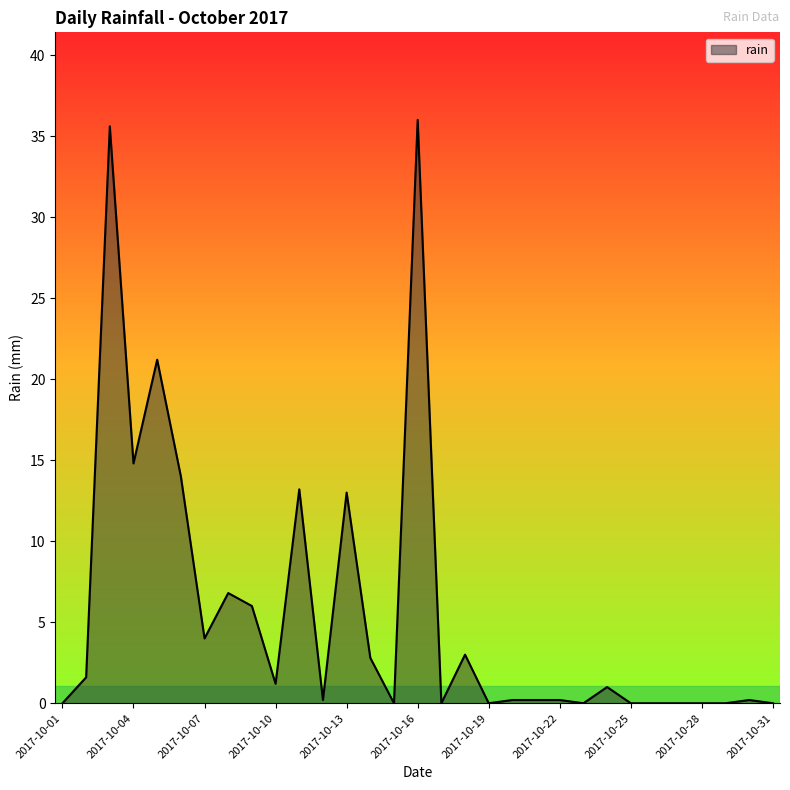

What is the maximum value shown in the chart?

36.0